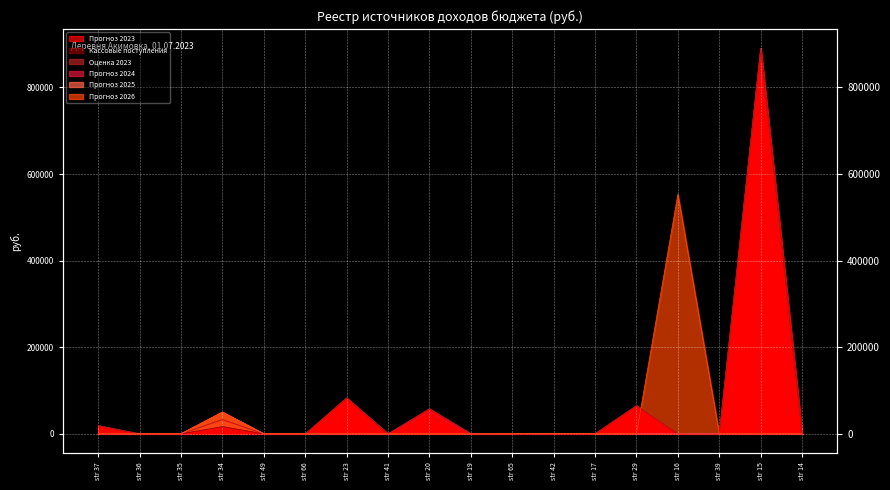

What is the label of the 1st point from the left?

str 37